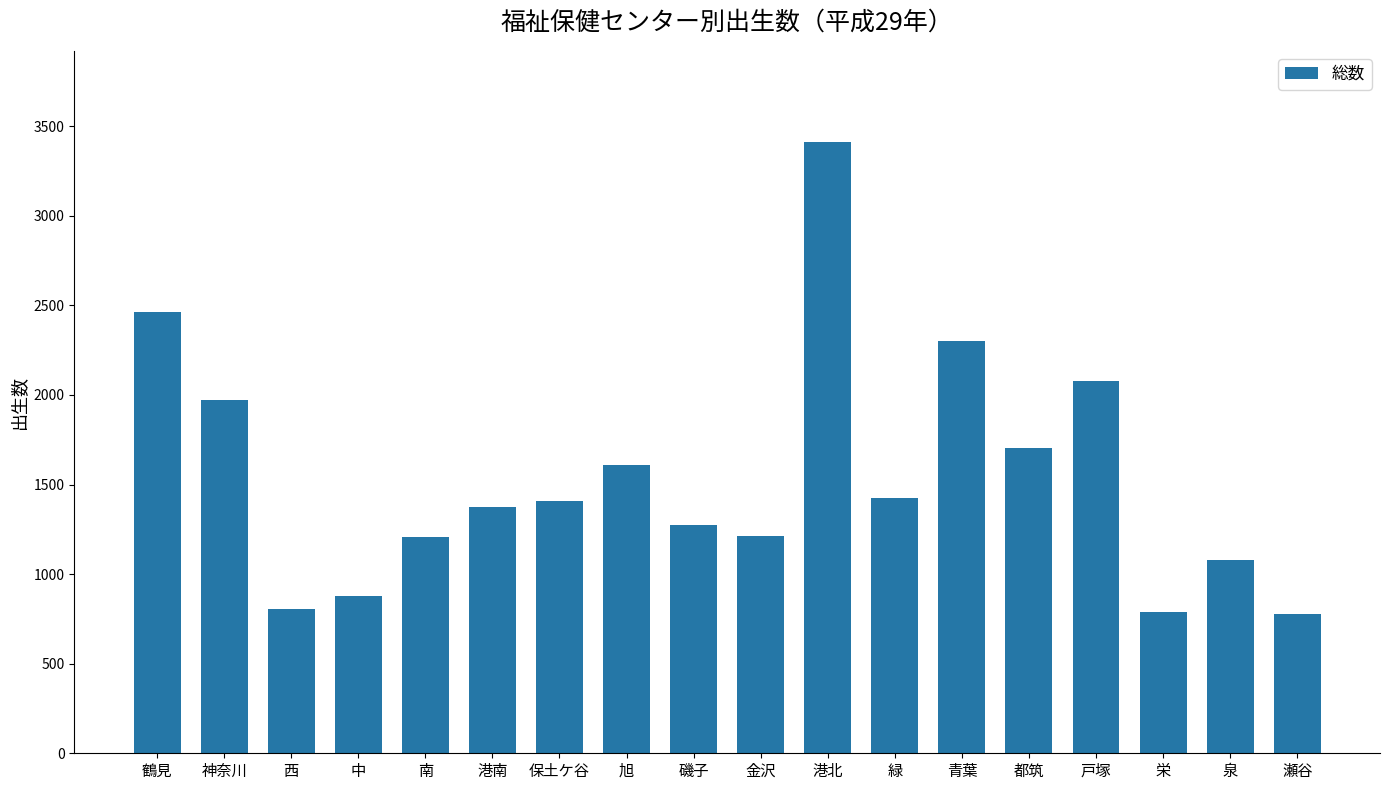

What is the ratio of the value at 栄 to the value at 神奈川?

0.4